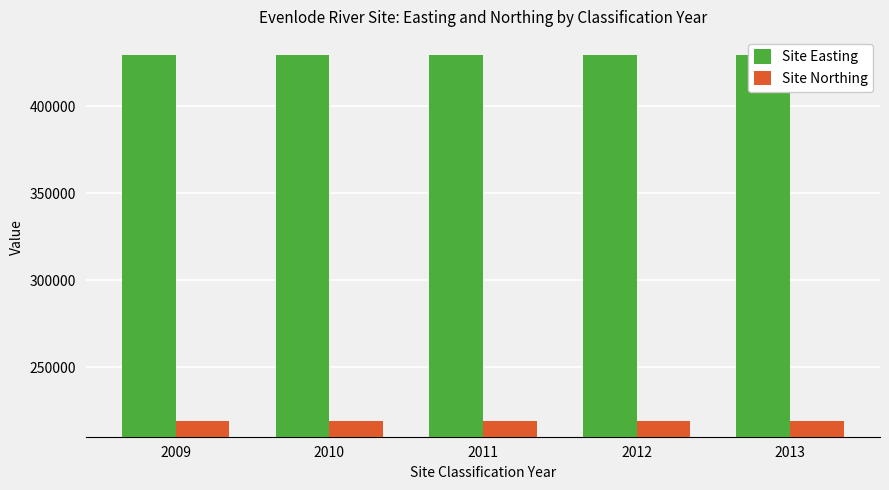

What is the minimum value shown in the chart?

218993